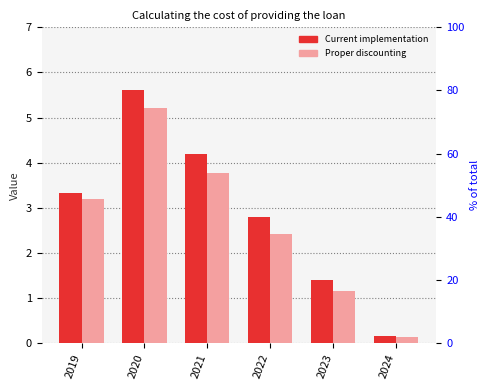

List the labels in order of Proper discounting value, smallest first.

2024, 2023, 2022, 2019, 2021, 2020